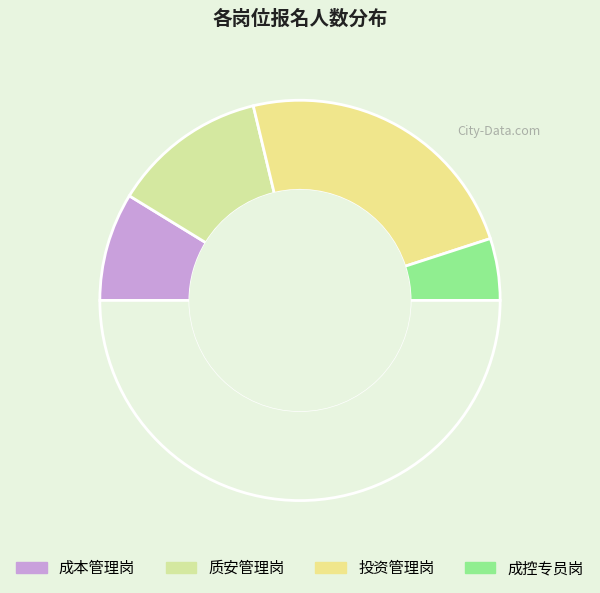

How many slices are in this pie chart?

5